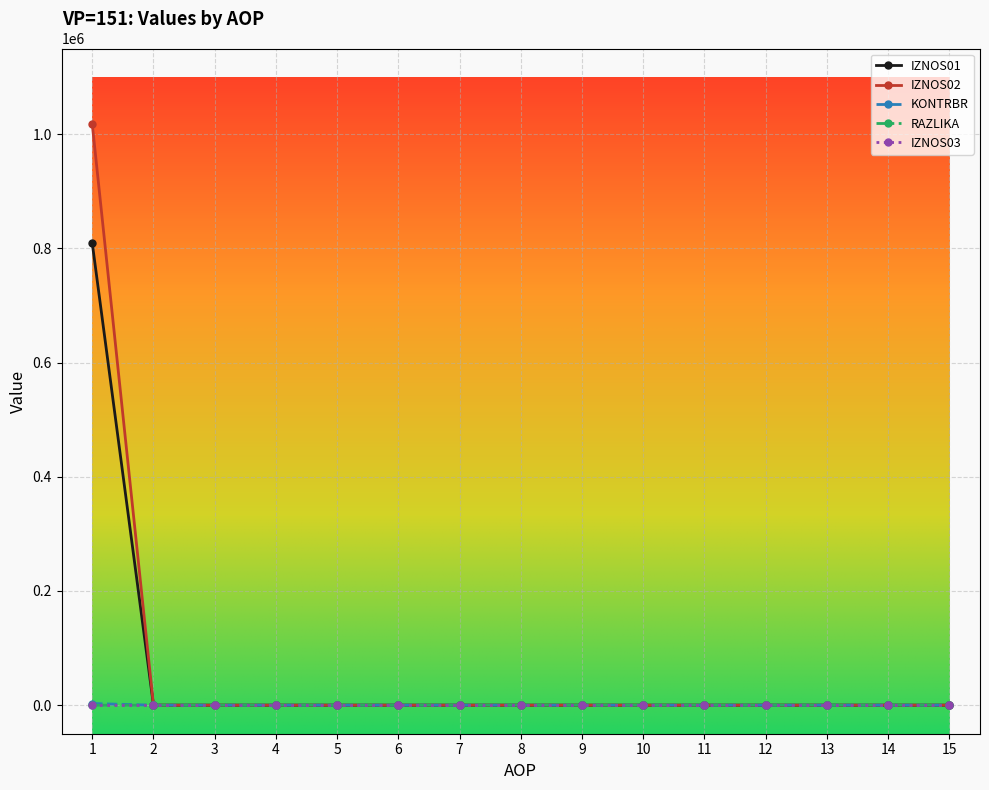

Which series has the widest spread of values?

IZNOS02